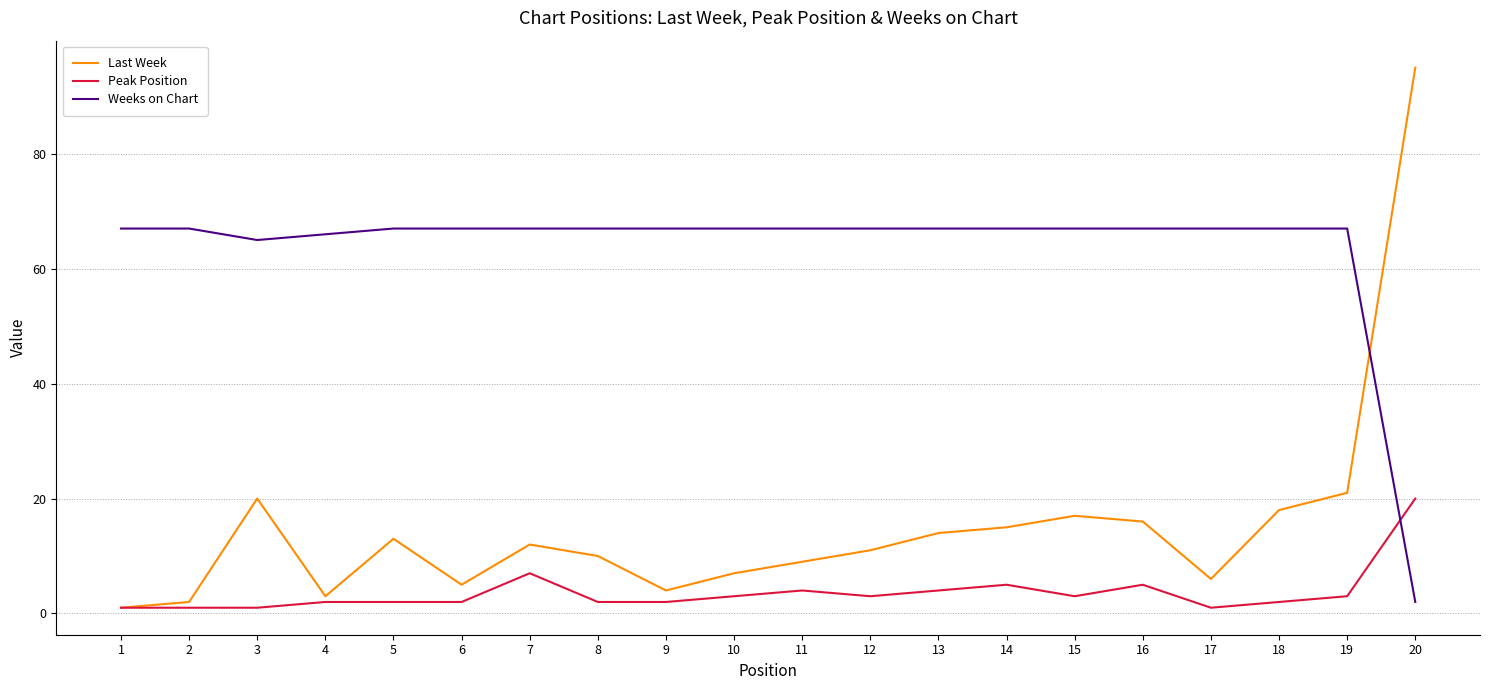

True or false: Last Week has more than 2 points higher than both neighbors.

True